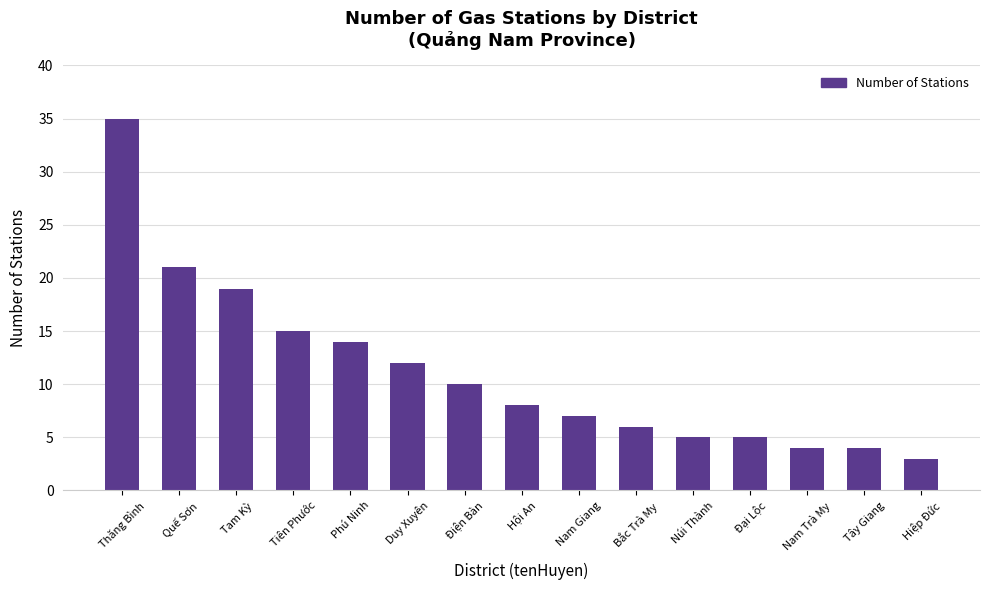

What is the value of the 12th bar from the left?

5